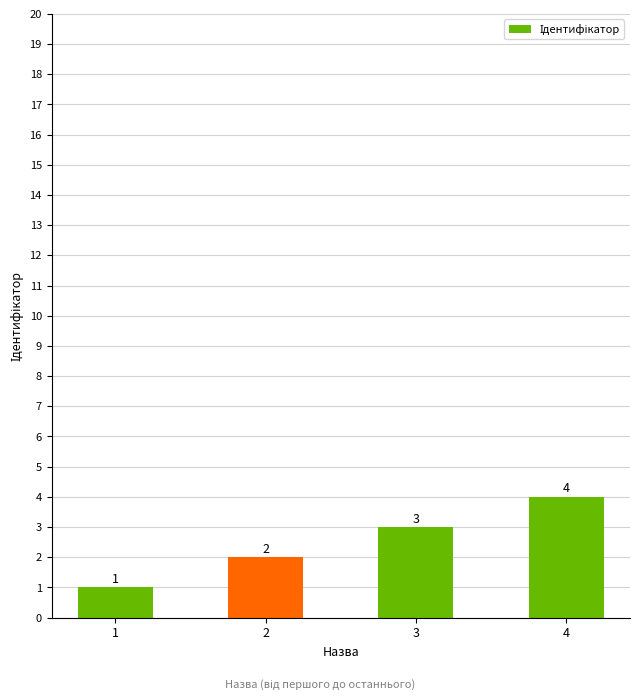

How many series are shown in this chart?

1